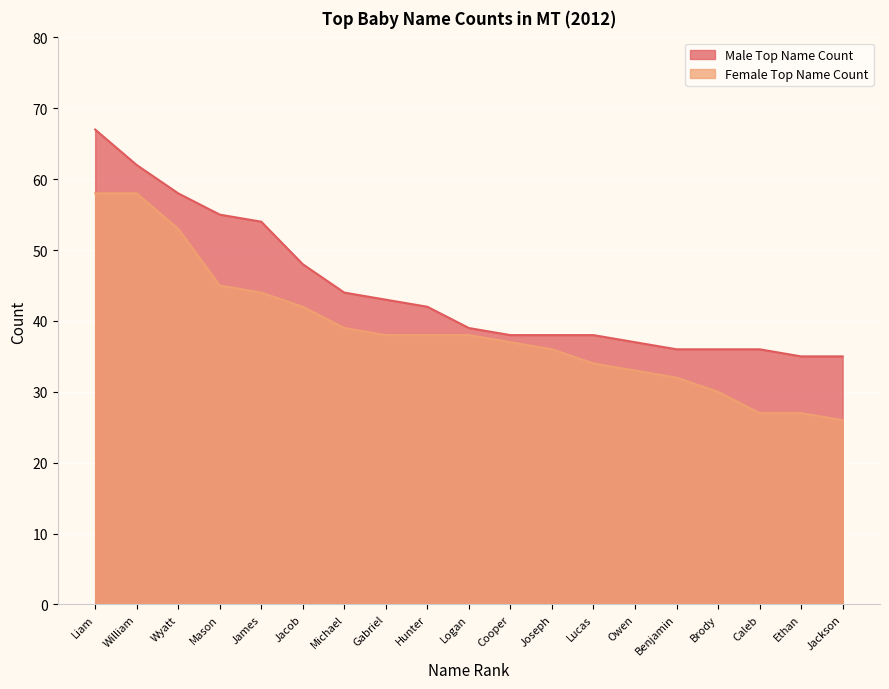

How many lines are shown in the chart?

2